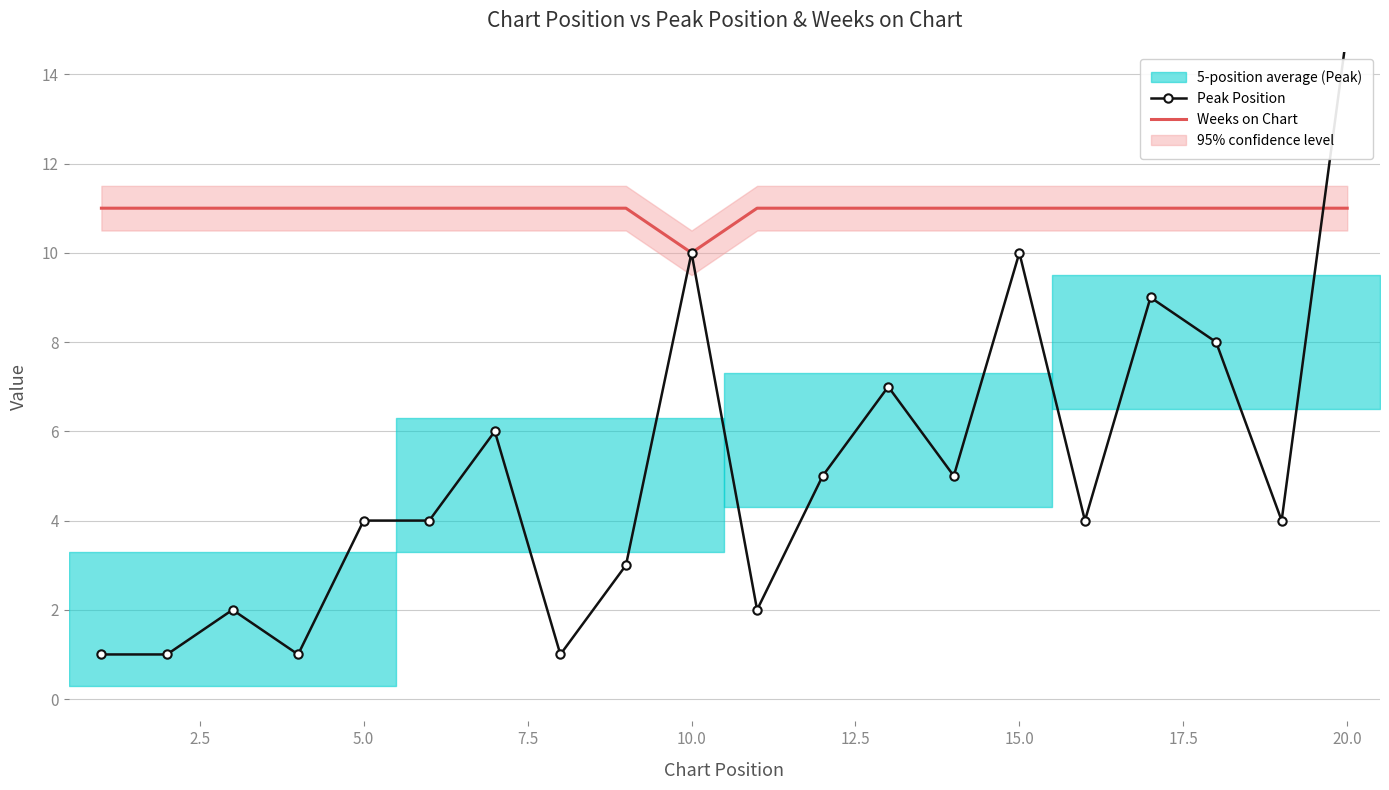

True or false: Weeks on Chart and Peak Position intersect in this chart.

True